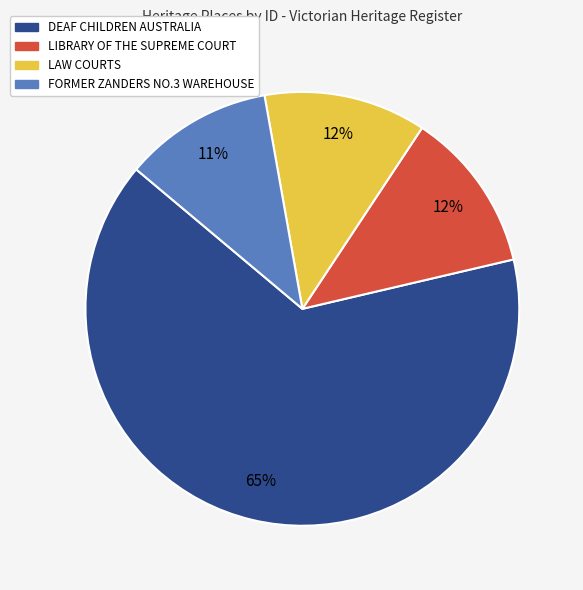

True or false: DEAF CHILDREN AUSTRALIA accounts for 57% of the total.

False